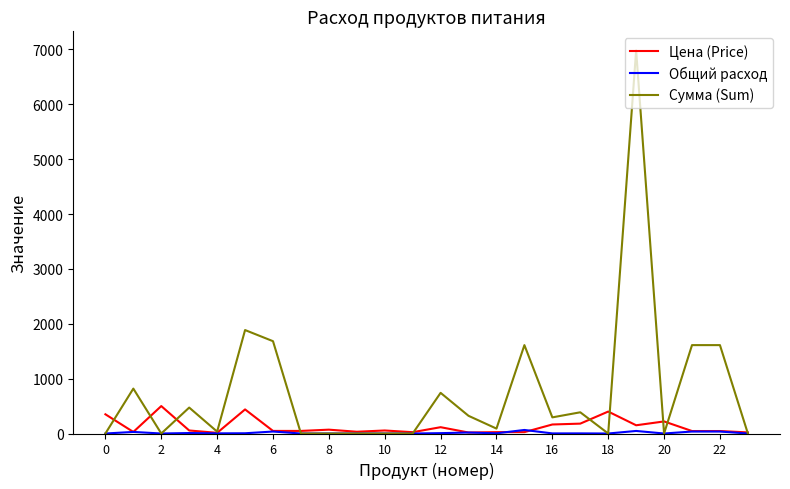

Which series has the largest total across all categories?

Сумма (Sum)